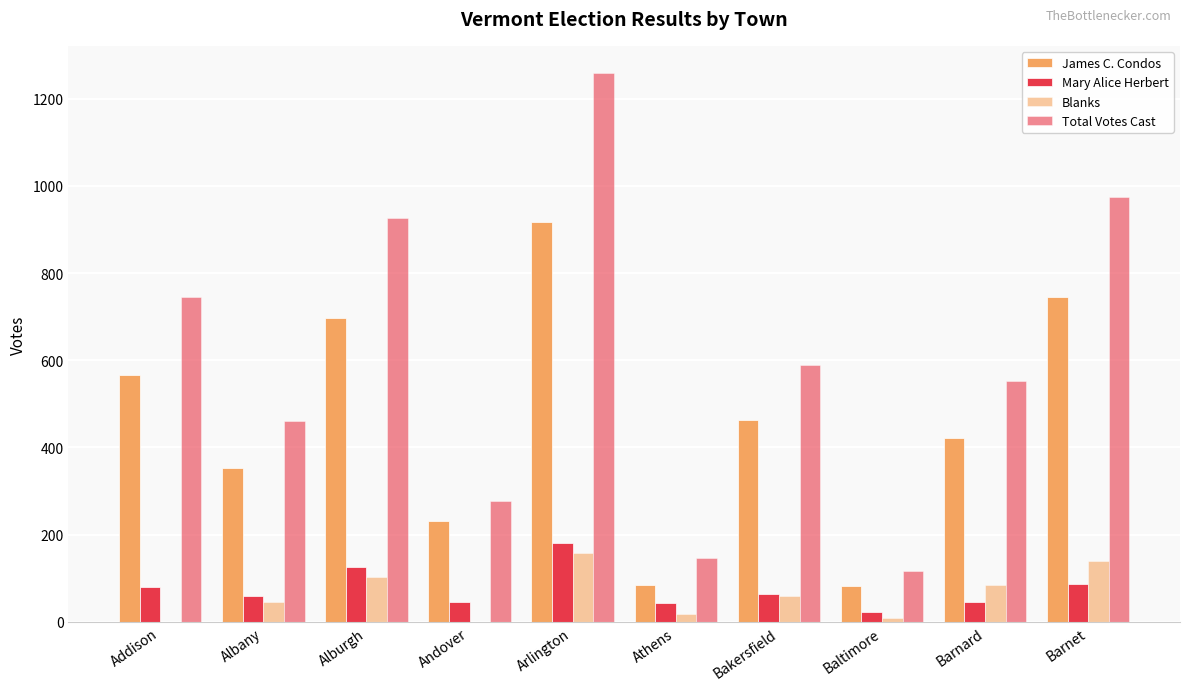

The value of Total Votes Cast at Albany is 611. True or false?

False